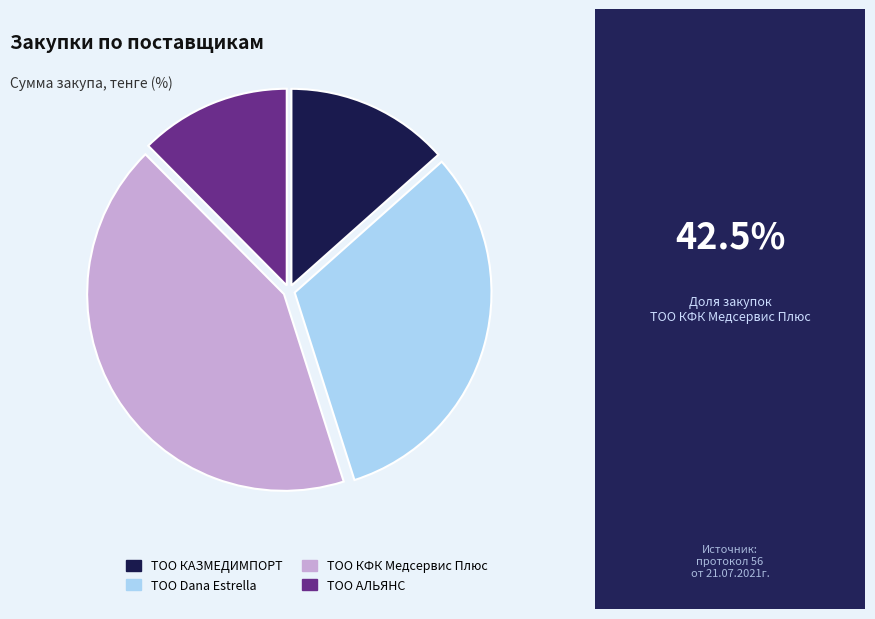

Which has a higher value, ТОО Dana Estrella or ТОО КФК Медсервис Плюс?

ТОО КФК Медсервис Плюс